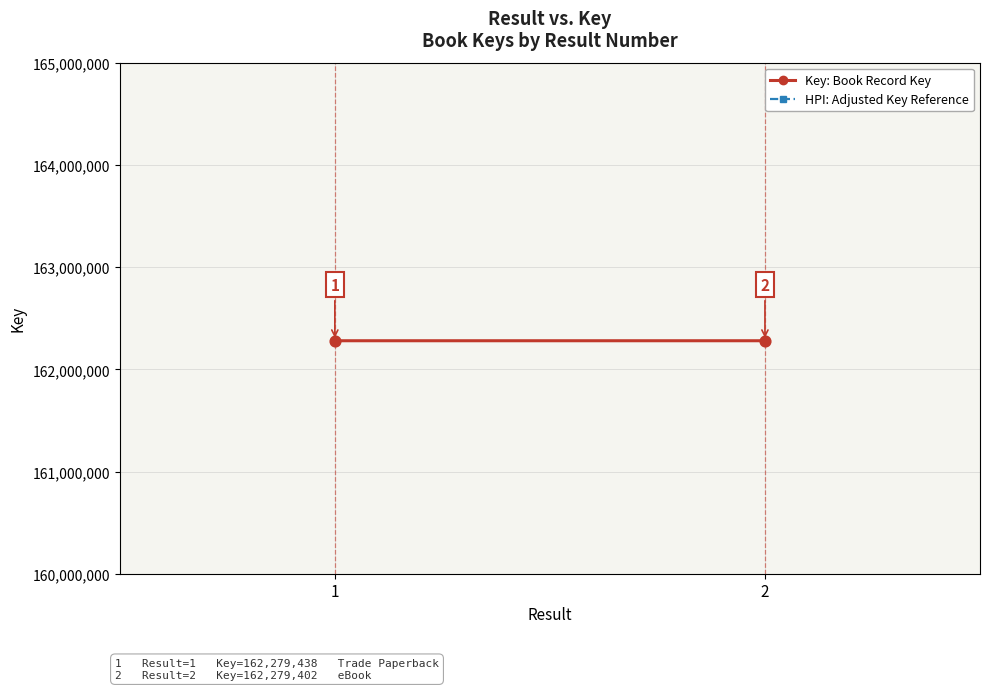

What are all the series names shown in the legend?

Key: Book Record Key, HPI: Adjusted Key Reference